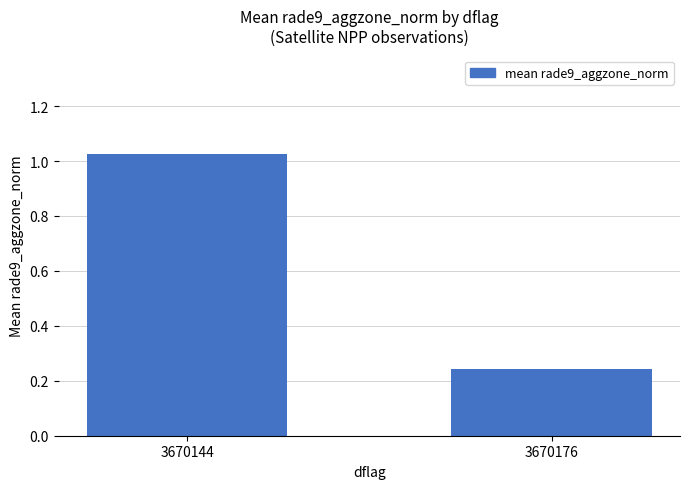

What is the change in value from 3670144 to 3670176?

-0.8